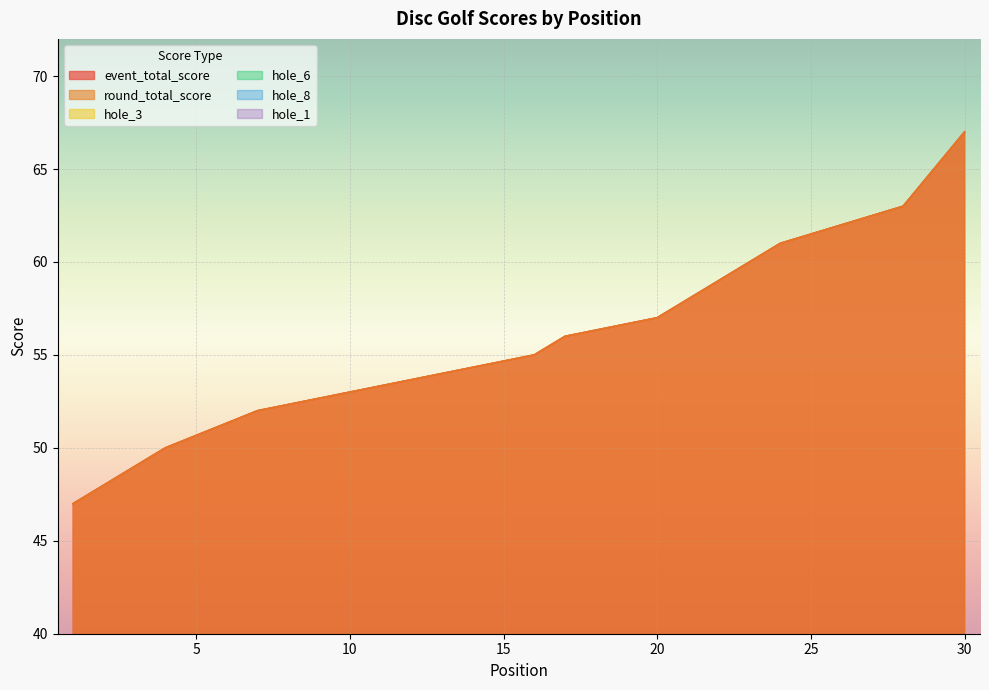

What is the sum of the event_total_score values at 17 and 13?

110